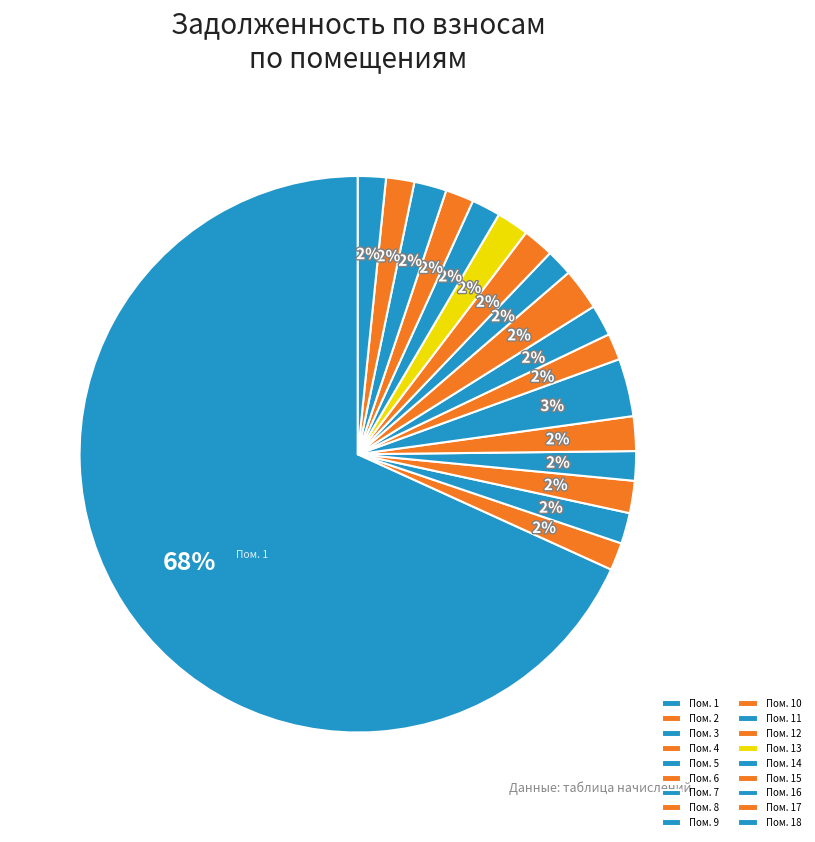

What is the smallest slice in the pie chart?

8